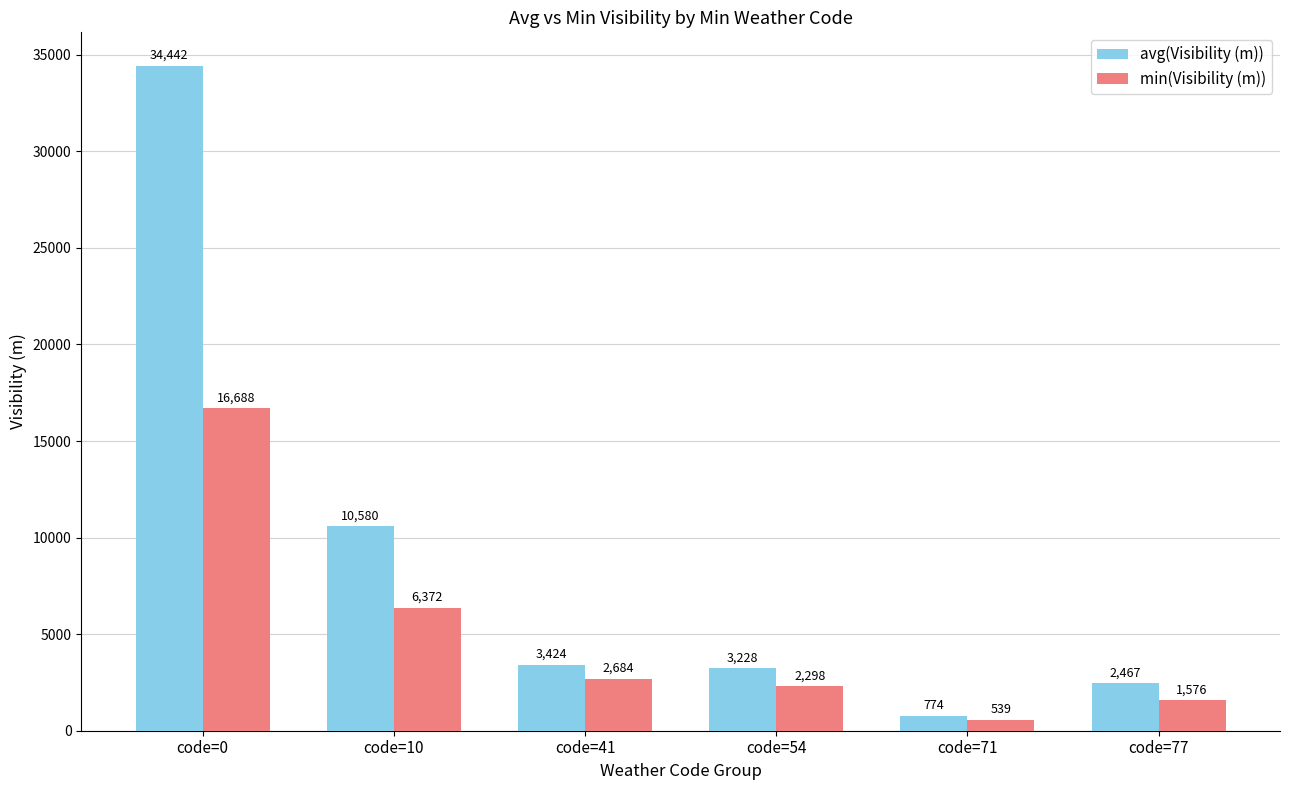

What value does the avg(Visibility (m)) series have at code=54, to the nearest 10?

3230